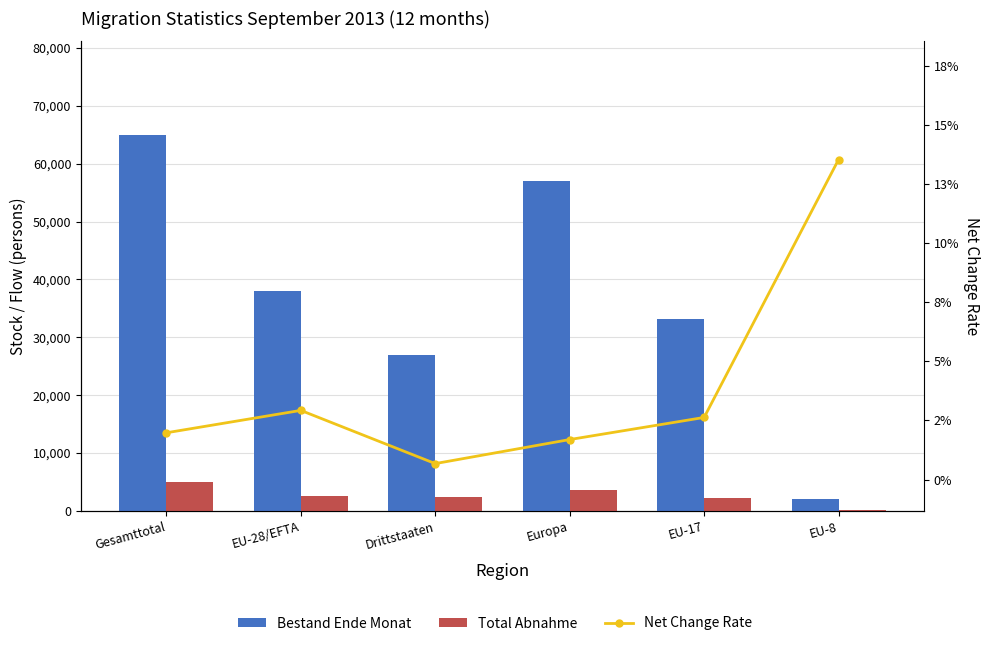

Reading right to left, list all the values displayed in this chart.

Bestand Ende Monat: 2084.0	33206.0	57091.0	26941.0	37985.0	64926.0
Total Abnahme: 232.0	2210.0	3672.0	2328.0	2640.0	4968.0
Net Change Rate: 0.1	0.0	0.0	0.0	0.0	0.0